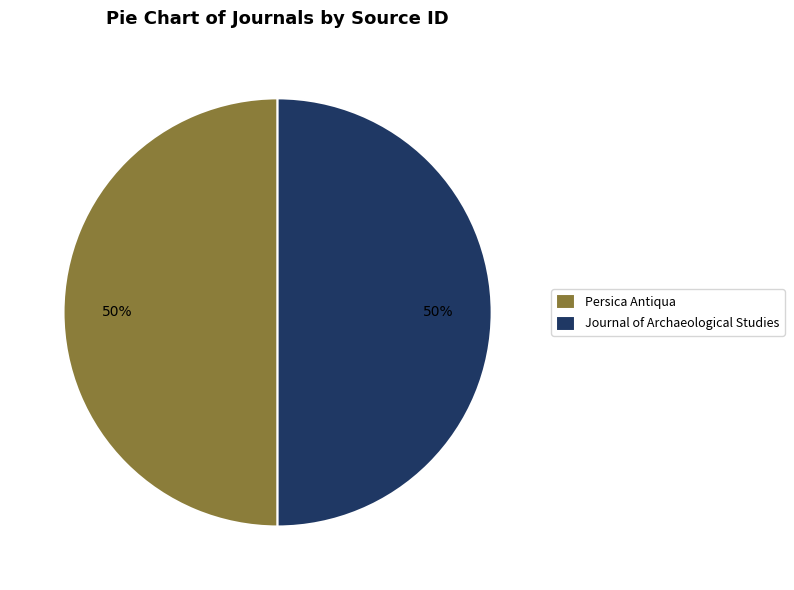

What is the ratio of the value at Journal of Archaeological Studies to the value at Persica Antiqua?

1.0